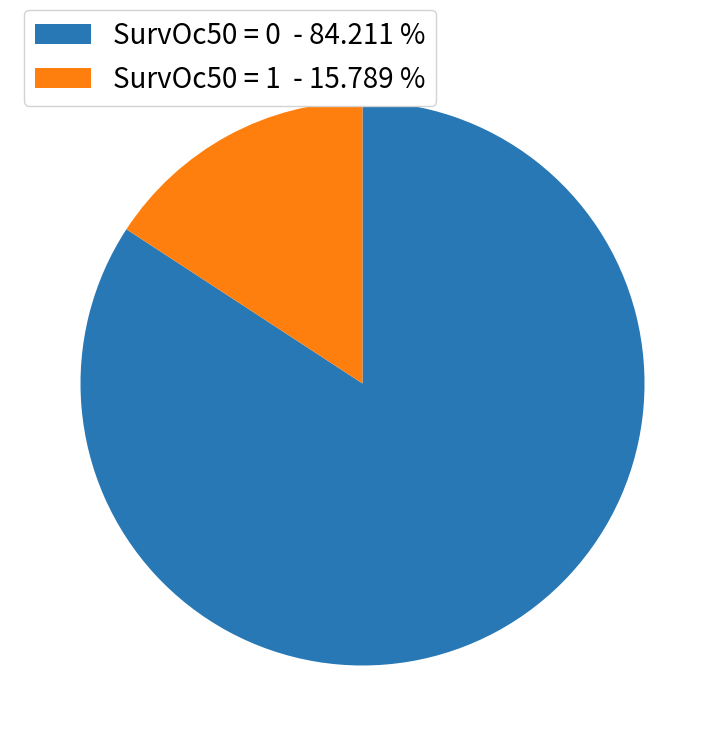

Rank the categories by value from lowest to highest.

SurvOc50 = 1 - 15.789 %, SurvOc50 = 0 - 84.211 %